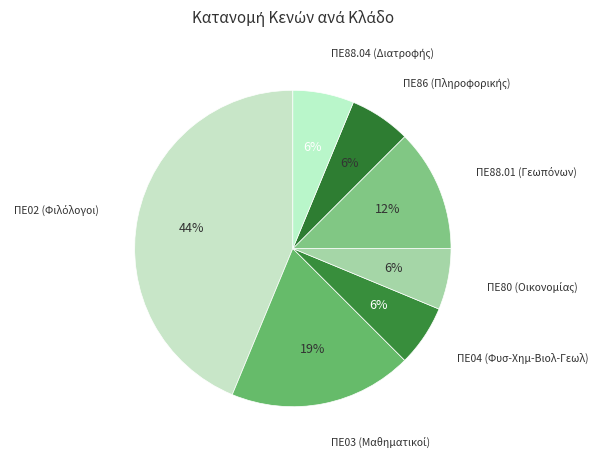

What is the smallest slice in the pie chart?

ΠΕ04 (Φυσ-Χημ-Βιολ-Γεωλ)